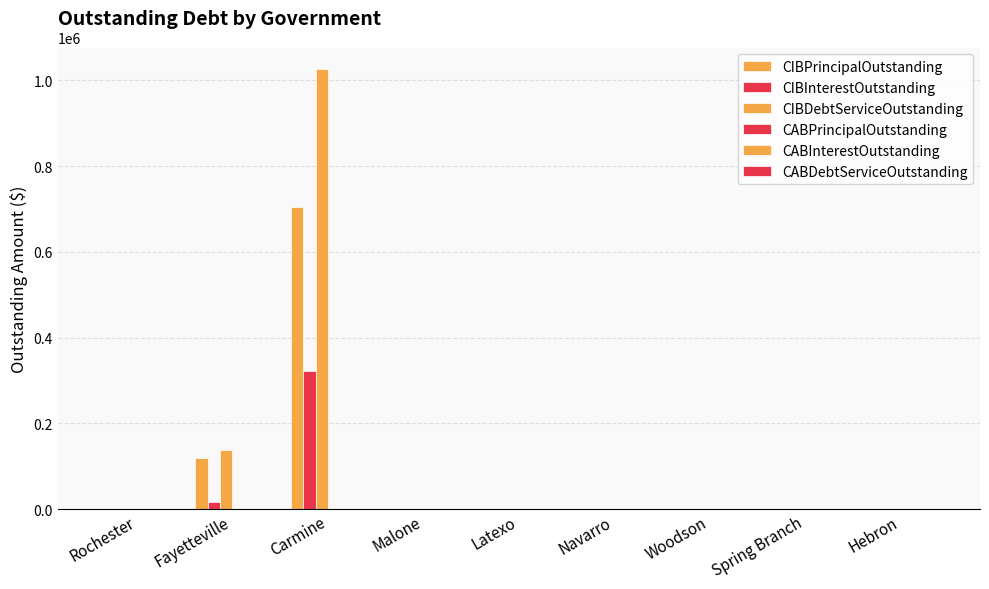

What position from the left is Latexo?

5